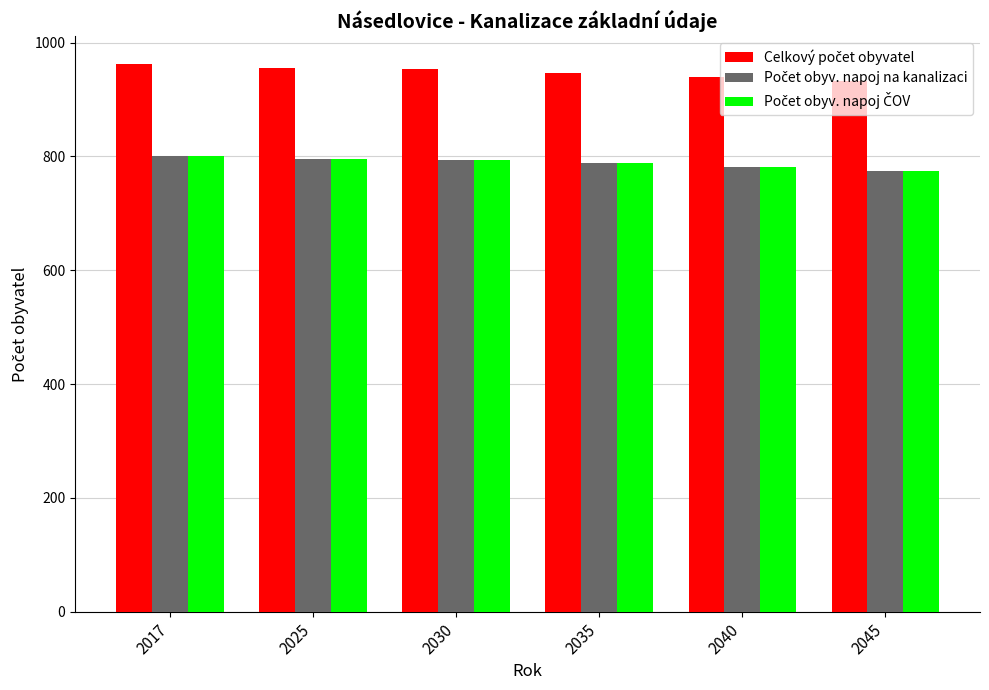

What is the greatest value displayed?

963